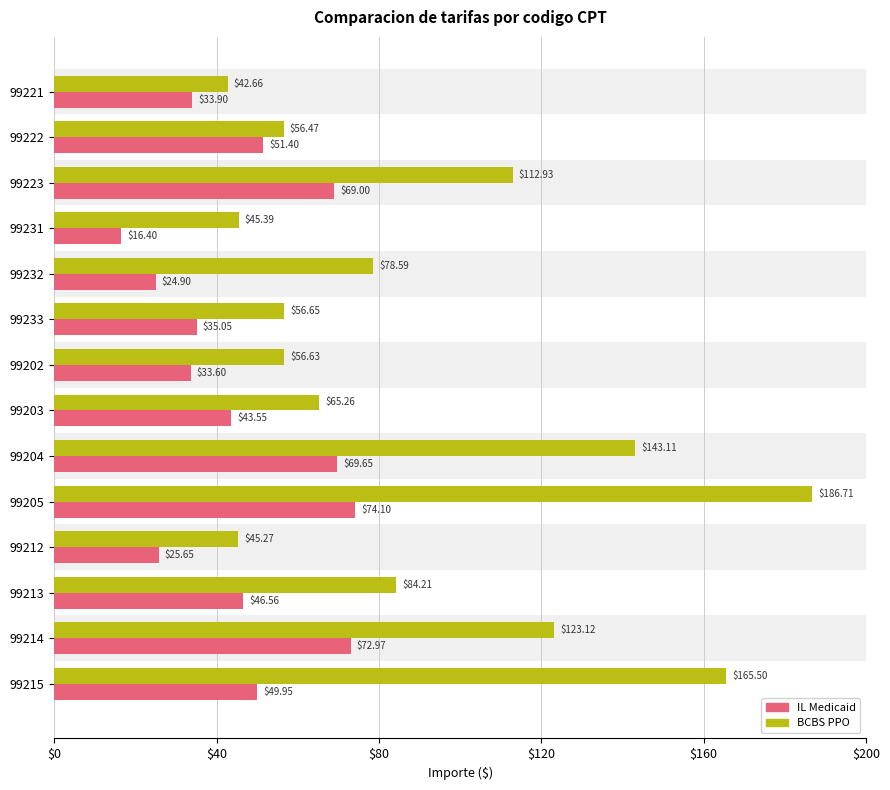

What is the sum of the IL Medicaid values at 99204 and 99221?

103.6